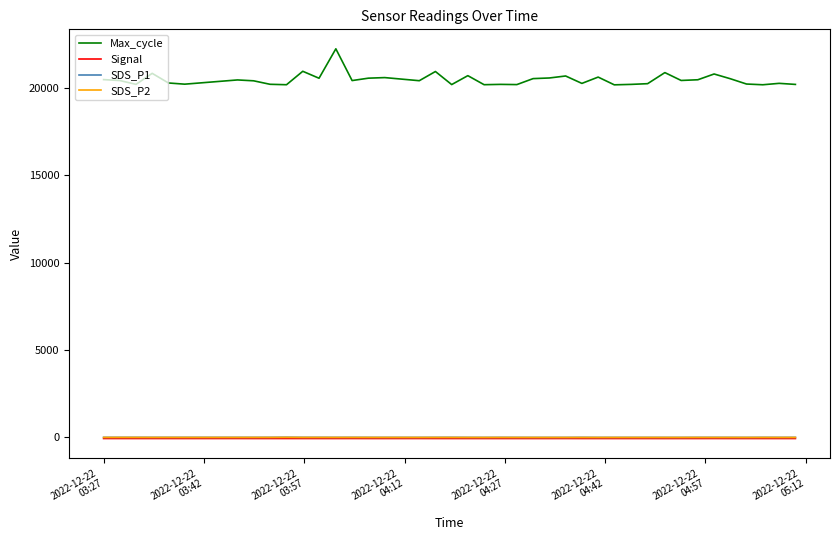

What is the maximum value shown in the chart?

22232.0